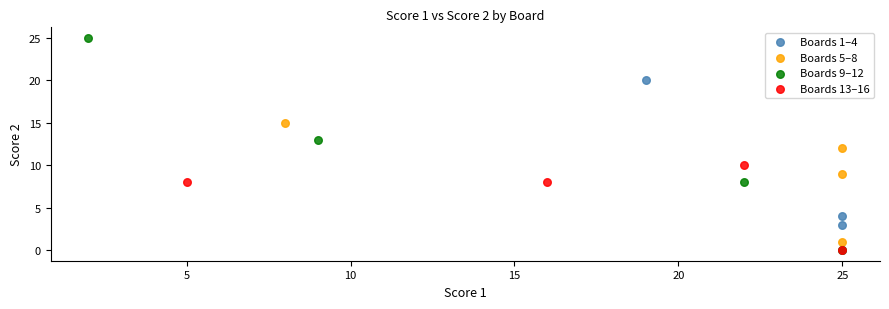

Which series contains the highest Y value?

Boards 9–12